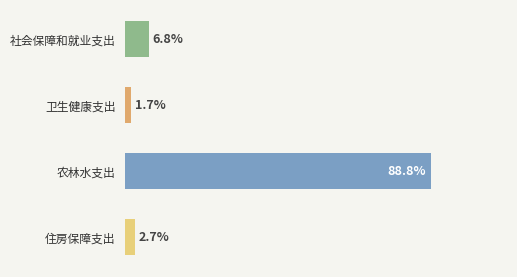

Which label corresponds to the smallest value in the chart?

卫生健康支出